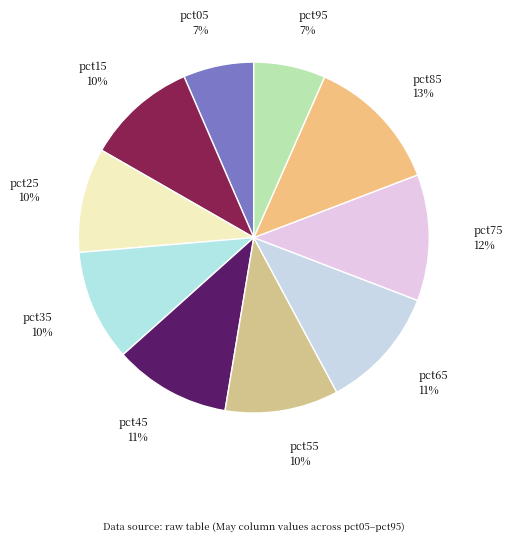

What percentage is the pct85 slice, to the nearest percent?

13%